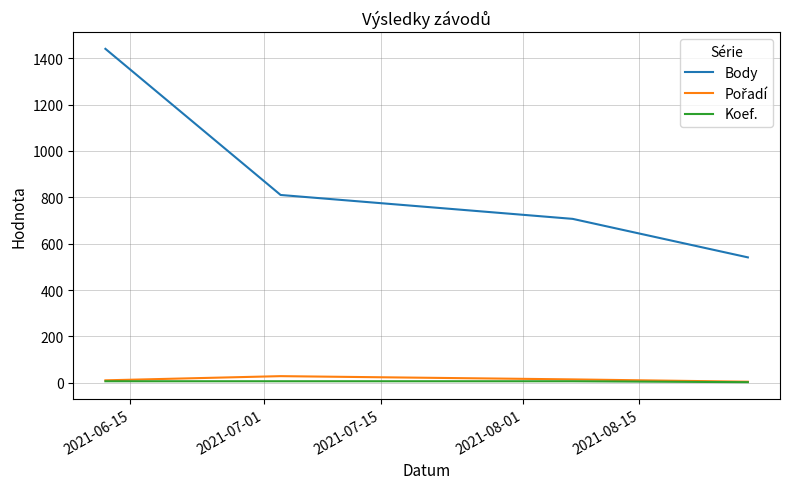

What is the maximum value shown in the chart?

1440